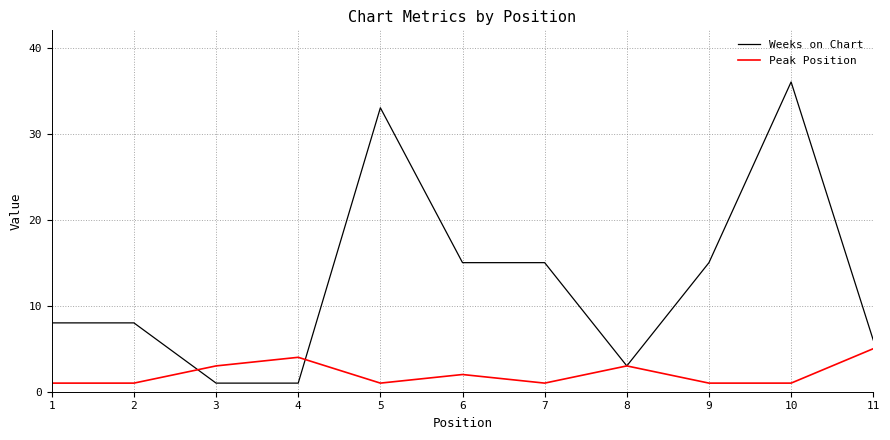

The value of Weeks on Chart at 1 is 8. True or false?

True